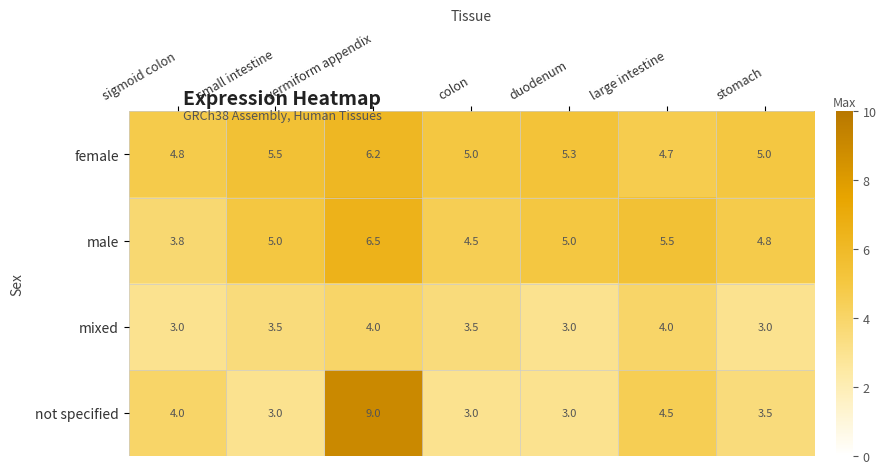

What is the average value of the not specified series?

4.3